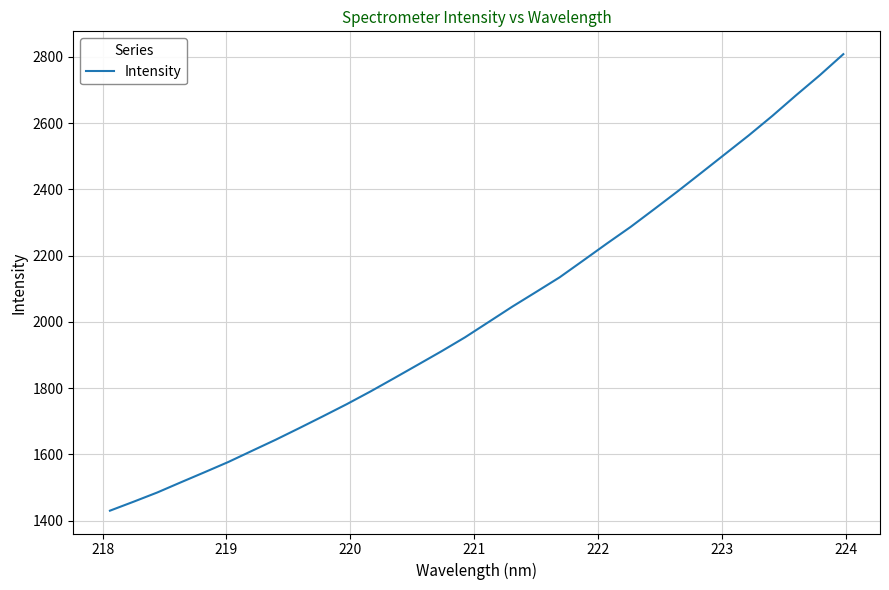

What is the smallest value displayed?

1429.8